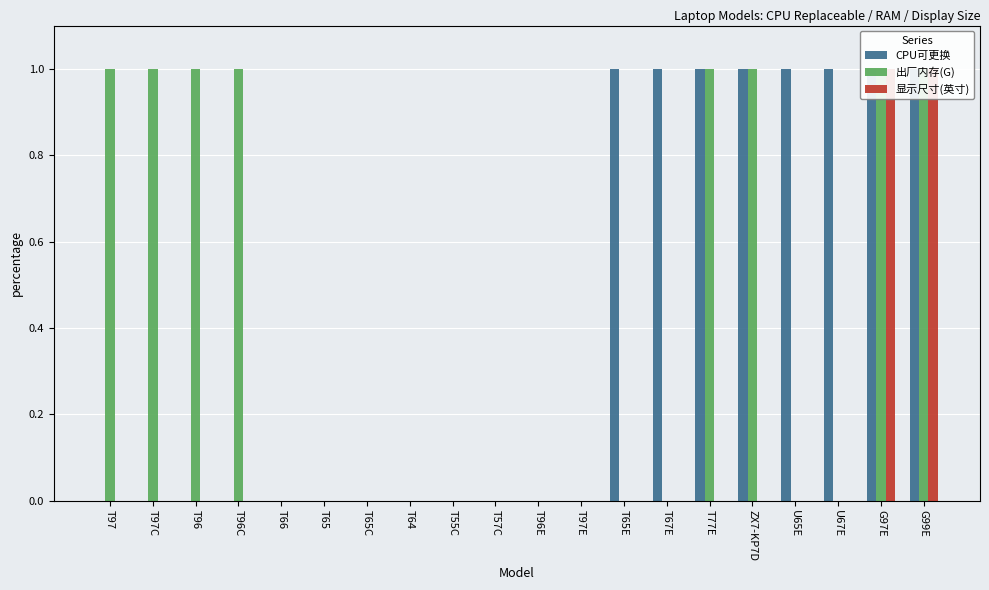

What is the highest value of the CPU可更换 series?

1